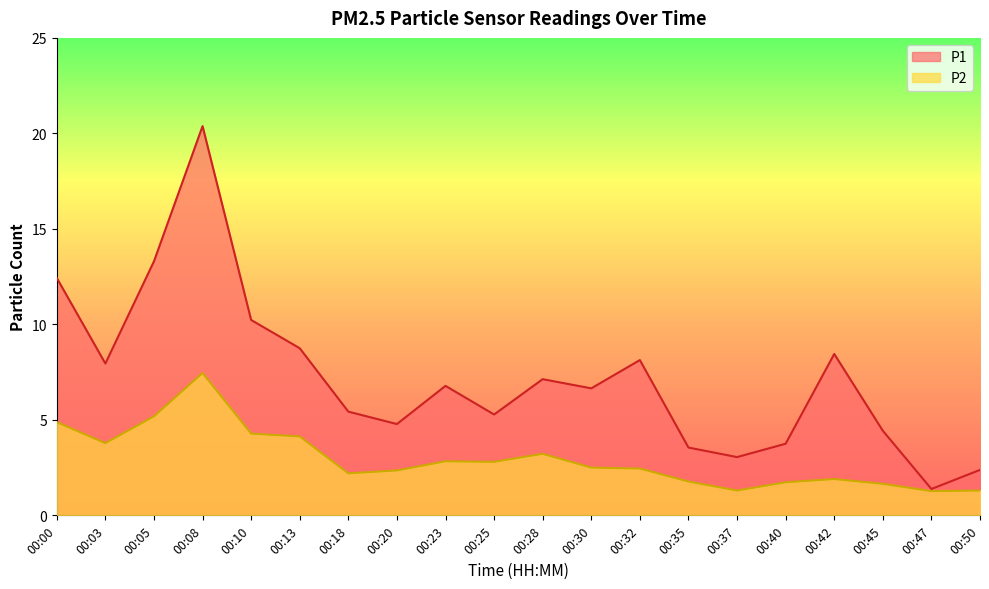

What is the difference between the P1 values at 00:05 and 00:10?

3.1